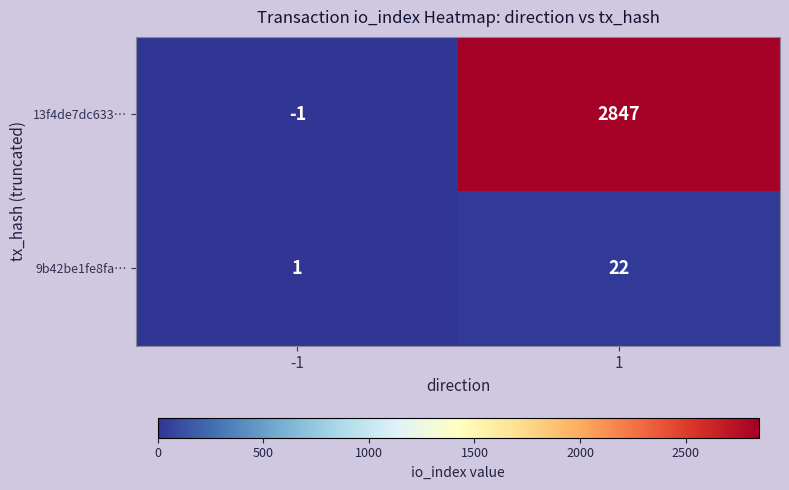

What is the sum of the 13f4de7dc633… values at -1 and 1?

2846